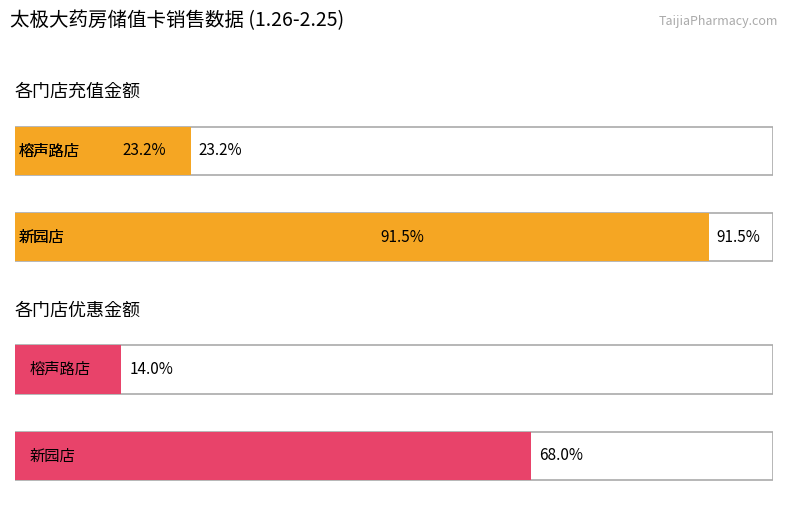

How many data points in 总充值金额 are less than 1830?

1